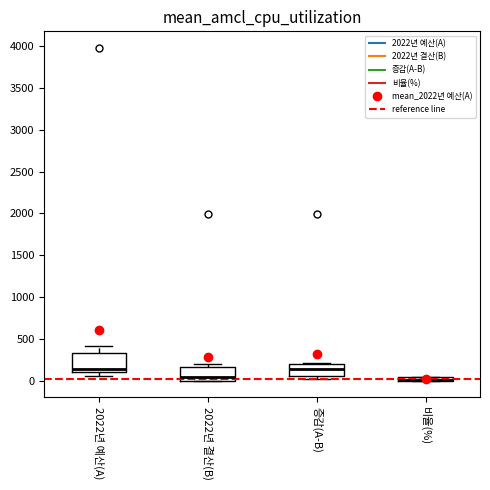

Comparing the boxes themselves (not the whiskers), which one is the tallest?

2022년 예산(A)